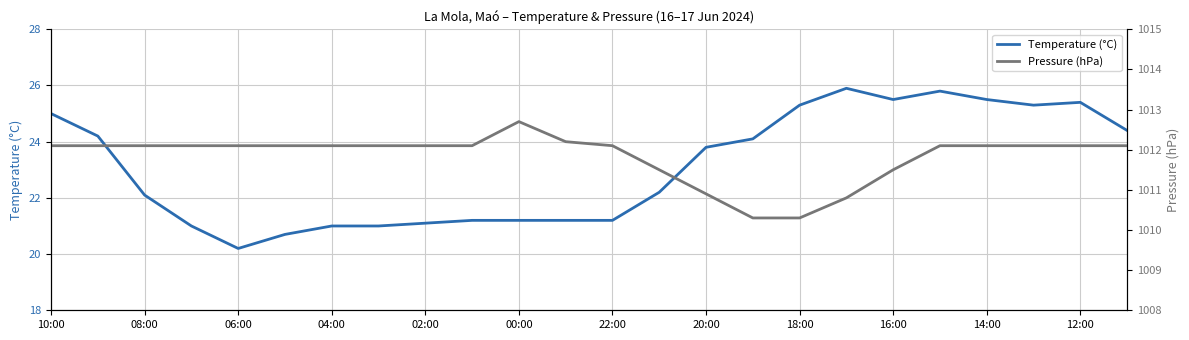

What value does the Pressure (hPa) series have at 10:00?

1012.1